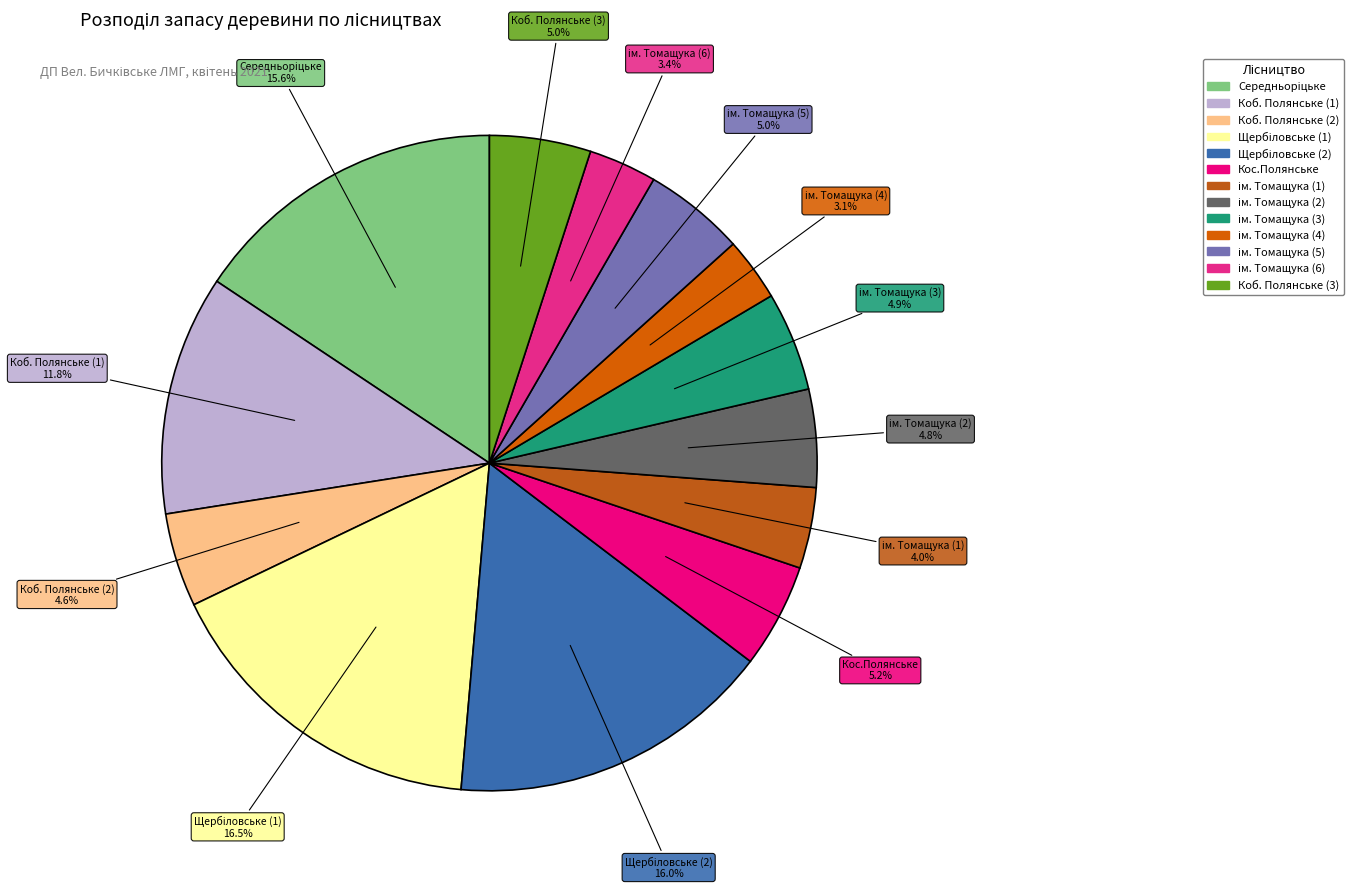

To the nearest percent, what percentage of the pie is Коб. Полянське (3)?

5%